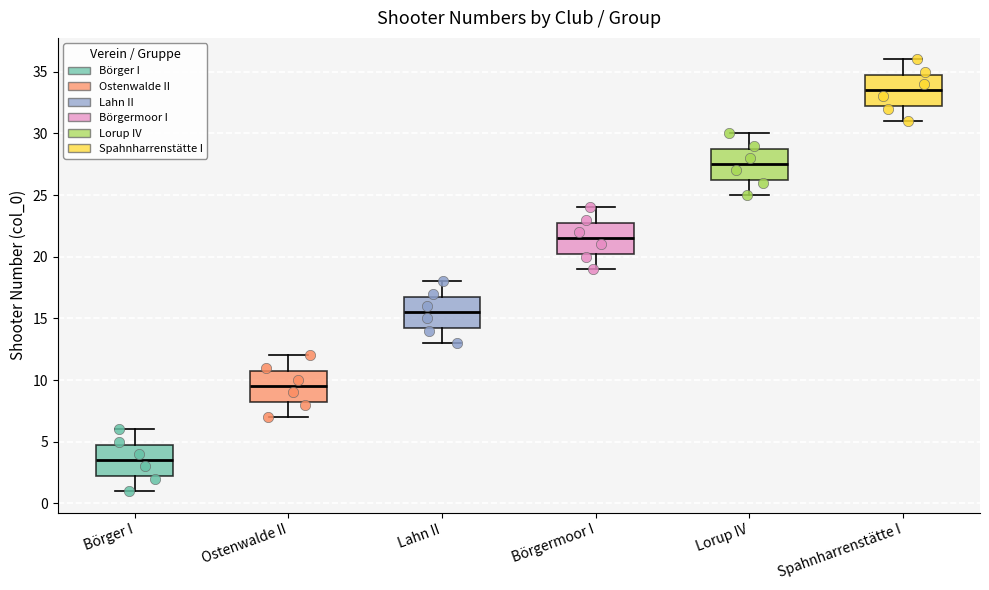

Where is the upper edge of the box for Börgermoor I on the y-axis? The values are not printed on the chart, so give them approximately, as read against the axis.

23.0